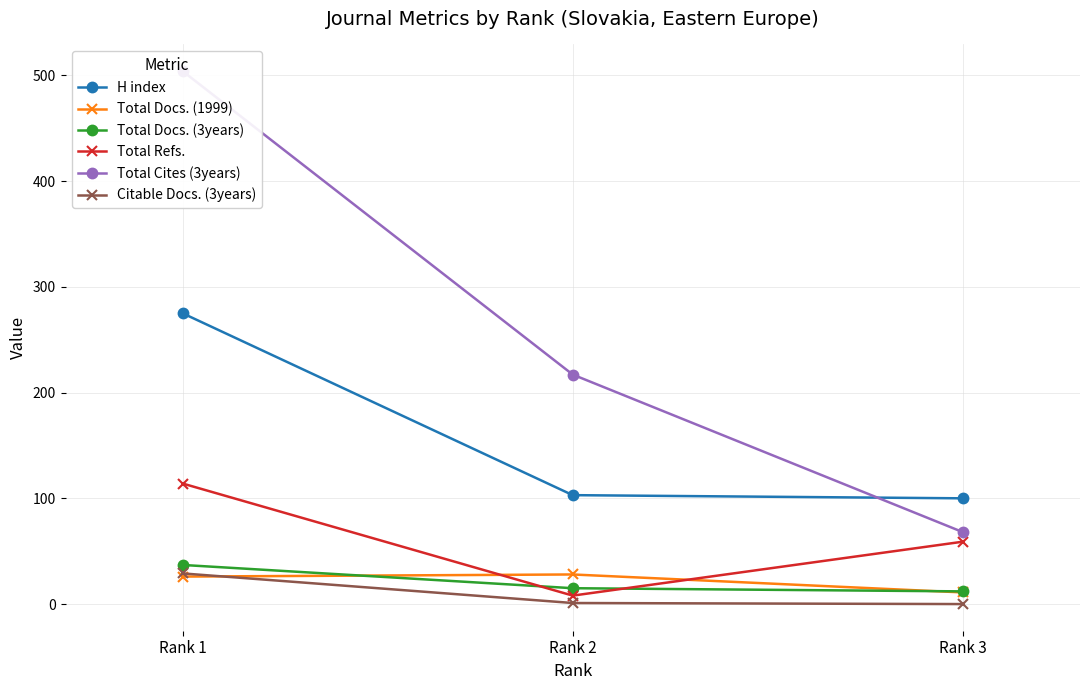

What is the difference between the highest and lowest values at Rank 2?

216